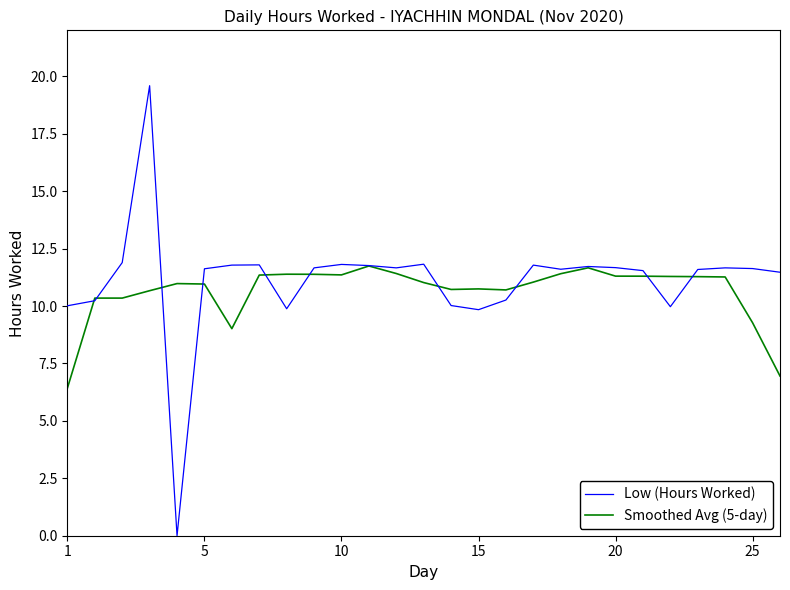

List the series in order of their peak value, lowest first.

Smoothed Avg (5-day), Low (Hours Worked)